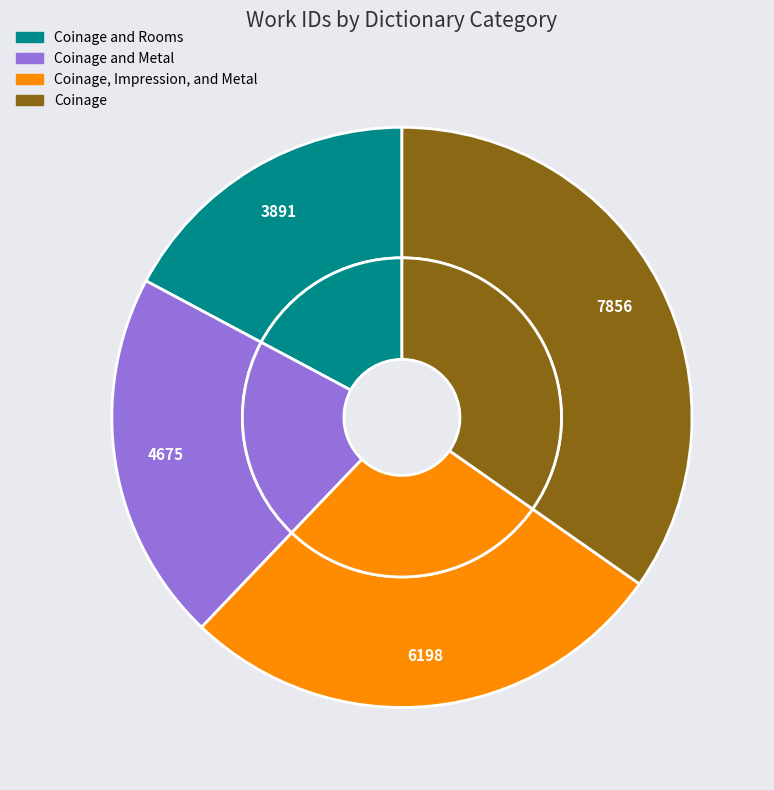

Is it true that Coinage and Metal is 15% of the pie?

False